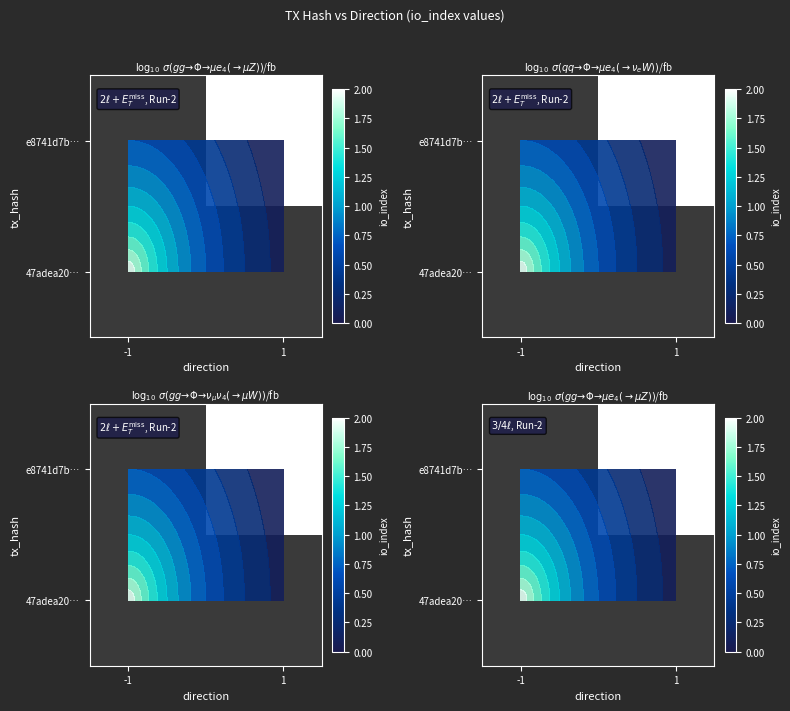

How many series are shown in this chart?

2